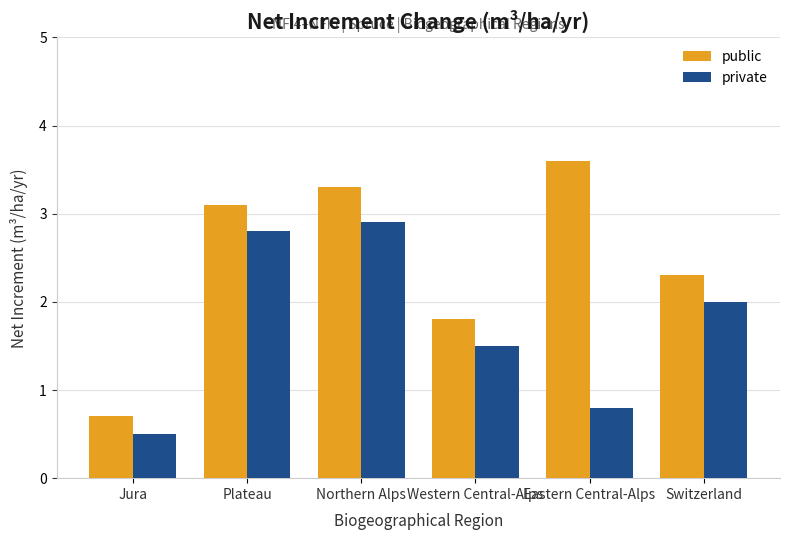

Count the private values in the range 0 to 2.

4